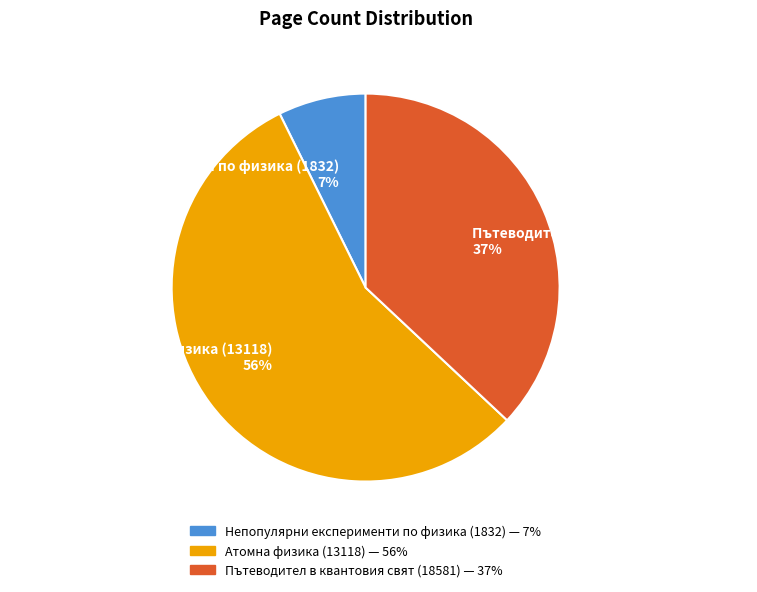

What is the largest slice in the pie chart?

Атомна физика (13118)